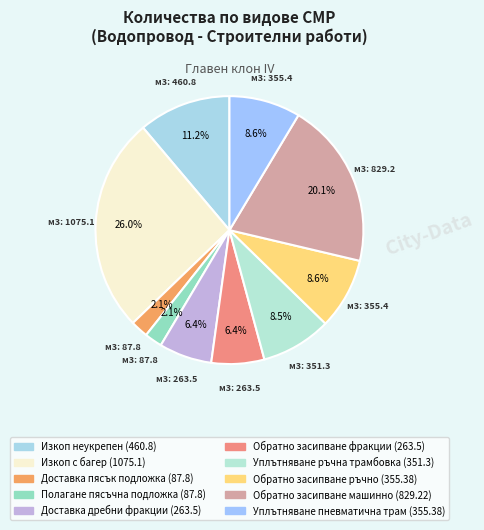

Rank the categories by value from lowest to highest.

Доставка пясък подложка, Полагане пясъчна подложка, Доставка дребни фракции, Обратно засипване фракции, Уплътняване ръчна трамбовка, Обратно засипване ръчно, Уплътняване пневматична трамбовка, Изкоп неукрепен, Обратно засипване машинно, Изкоп с багер